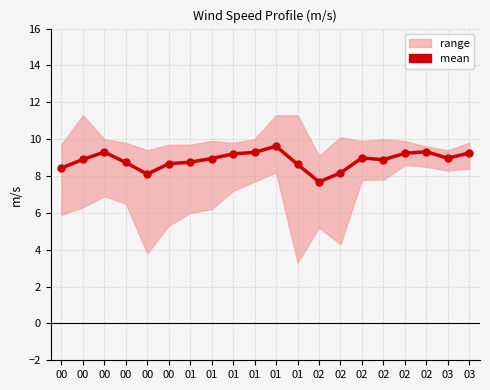

Read the value at 01.

9.3